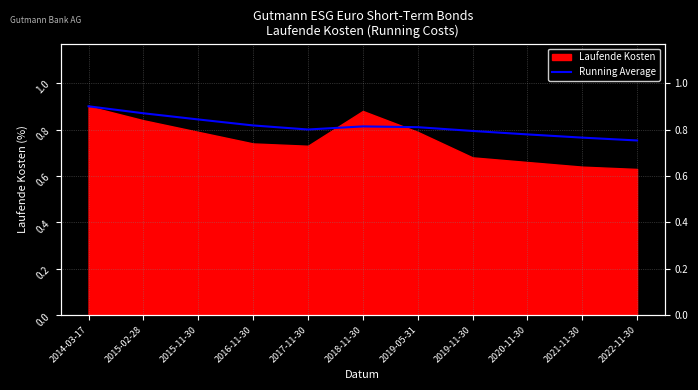

The value at 2019-11-30 is 0.4. True or false?

False